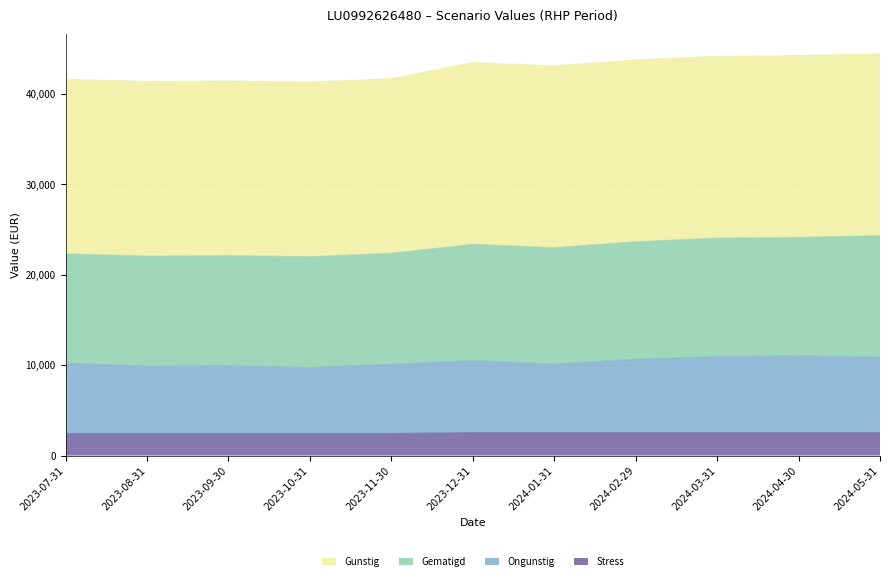

What is the sum of the Stress values at 2024-02-29 and 2024-05-31?

5080